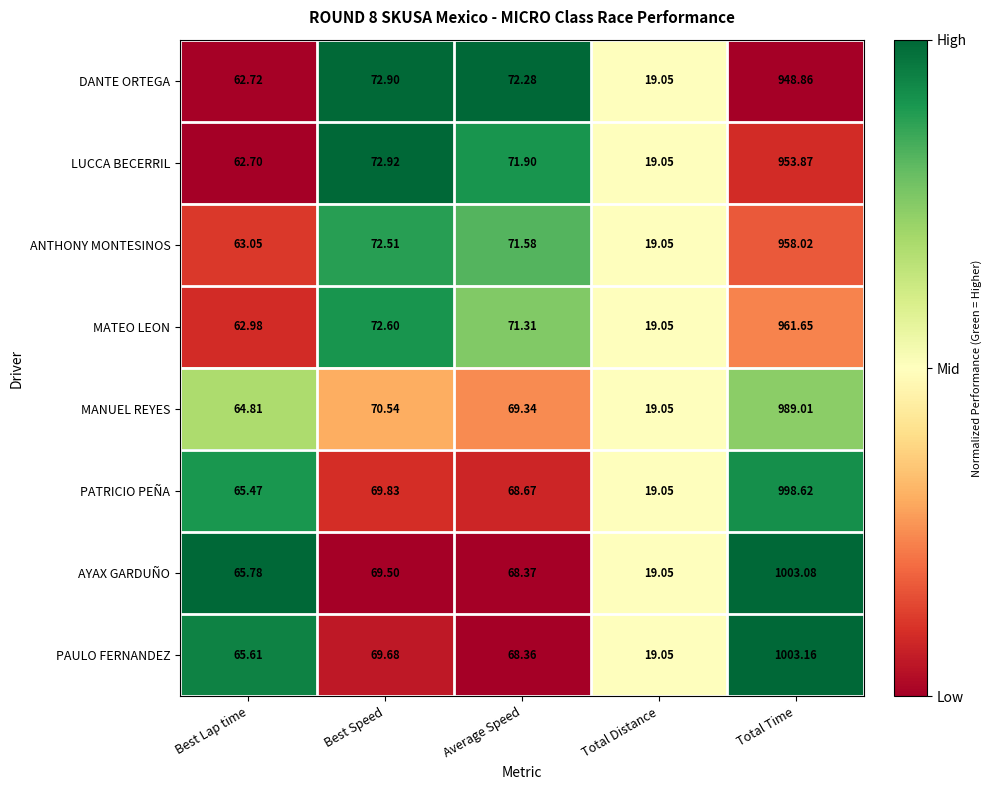

Which series has the largest range (max minus min)?

PAULO FERNANDEZ